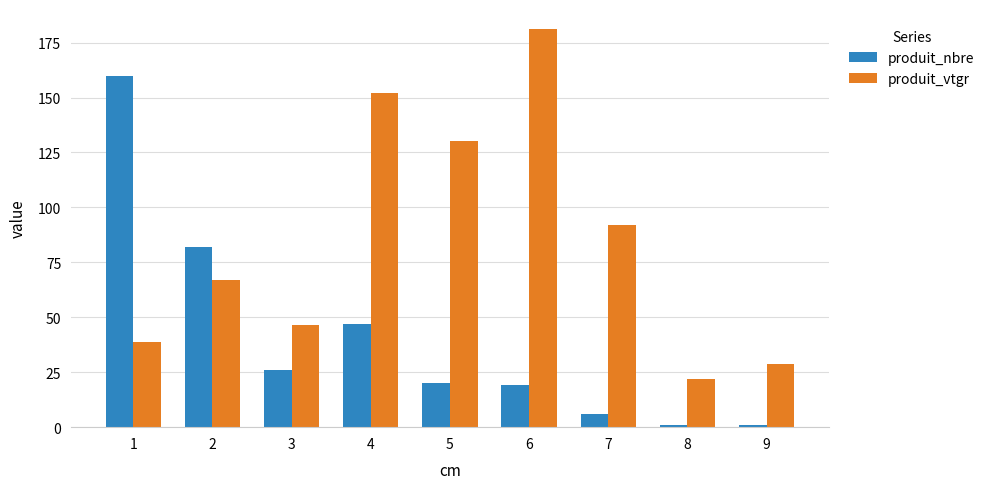

How many groups of bars are there?

9